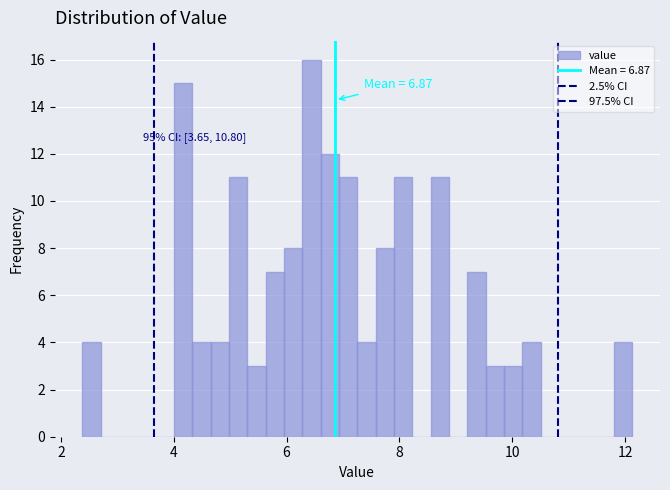

Read against the x-axis, roughly where is the centre of the tallest bar?

6.4